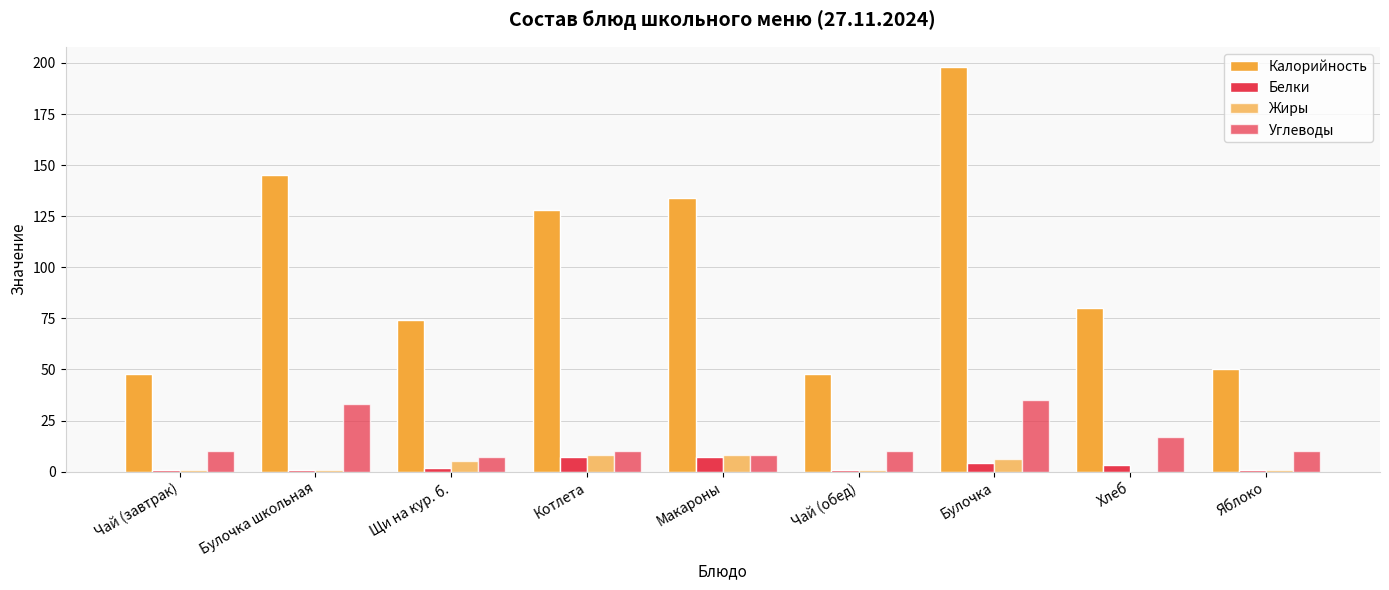

Reading right to left, what are all the values shown in this chart?

Калорийность: 50	80	198	48	134	128	74	145	48
Белки: 1	3	4	1	7	7	2	1	1
Жиры: 1	0	6	1	8	8	5	1	1
Углеводы: 10	17	35	10	8	10	7	33	10